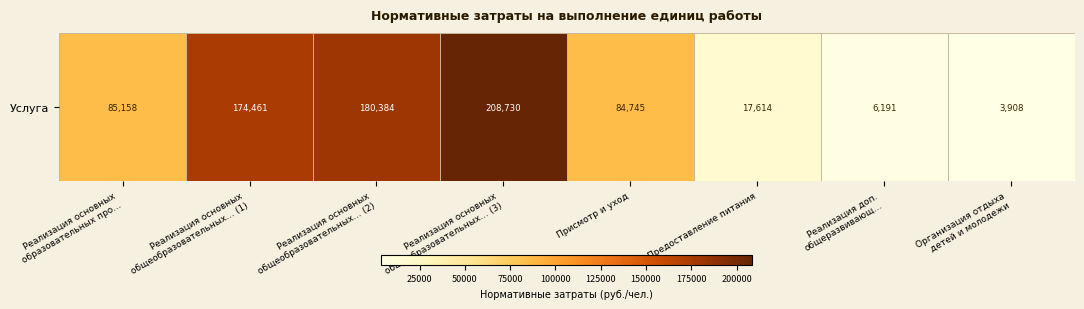

Where does the data first go above 85158?

Реализация основных
образовательных про…